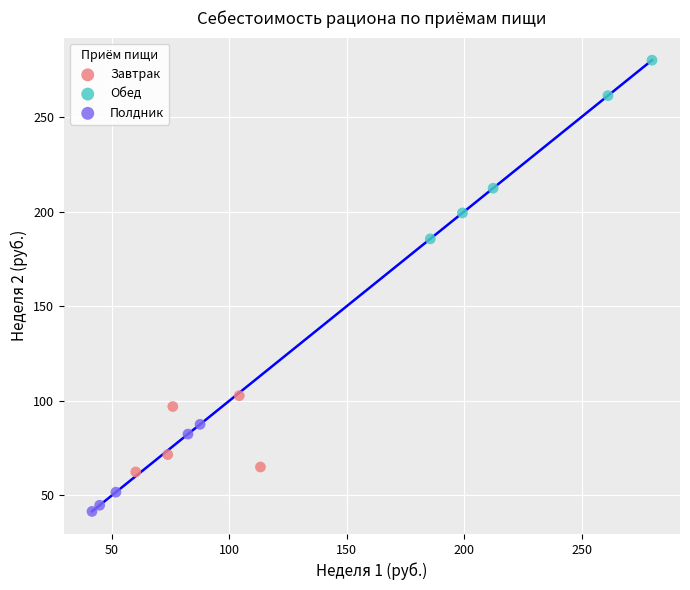

Which series has the widest spread of Y values?

Обед